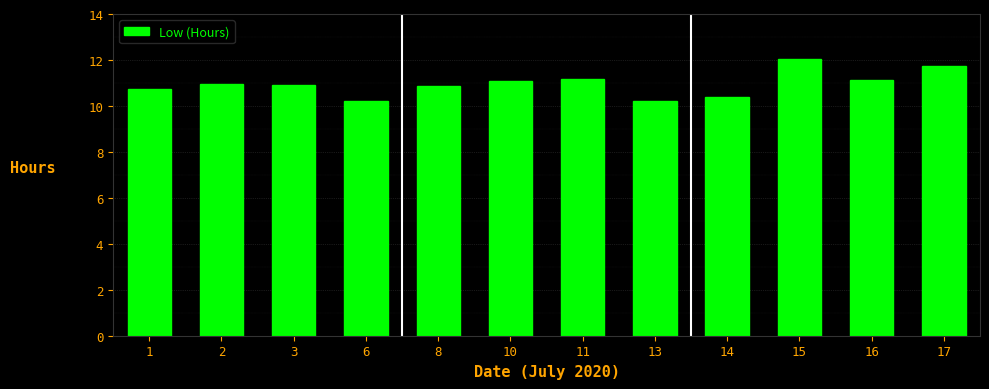

Which label corresponds to the largest value in the chart?

15